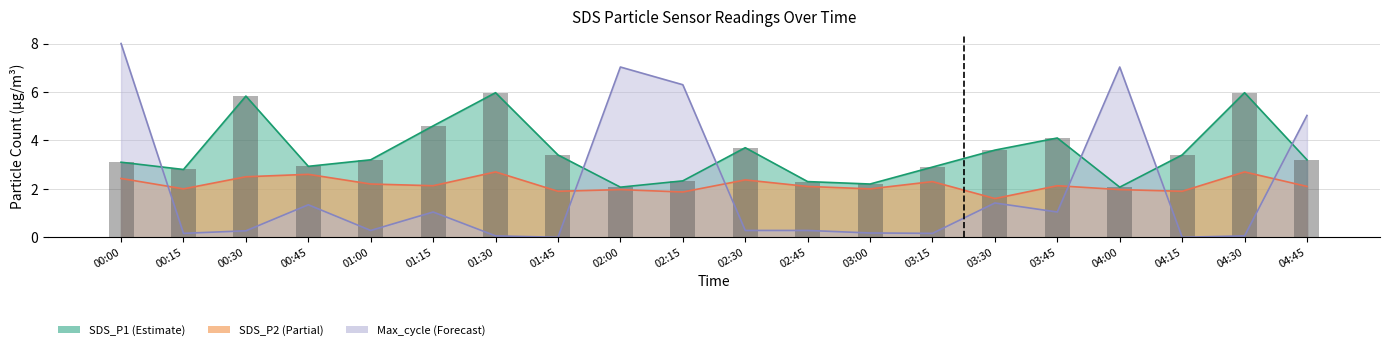

What is the average value of the Max_cycle_norm series?

2.0